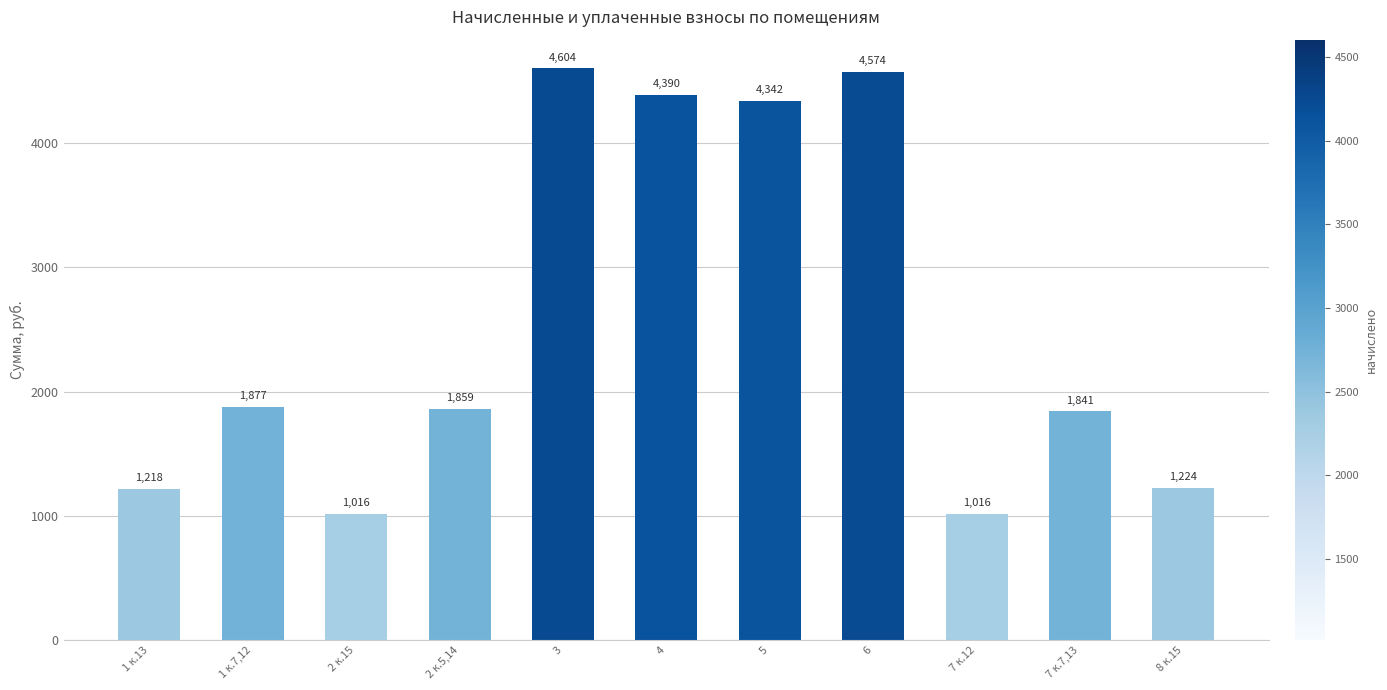

What is the difference between the second highest and second lowest values?

3558.0